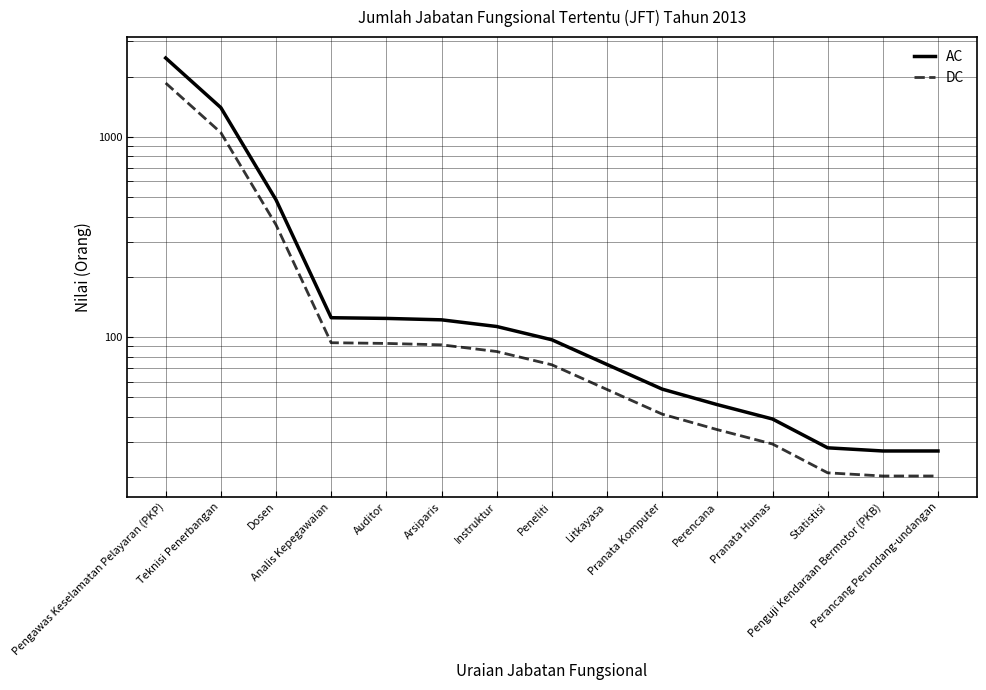

True or false: AC and DC intersect in this chart.

False